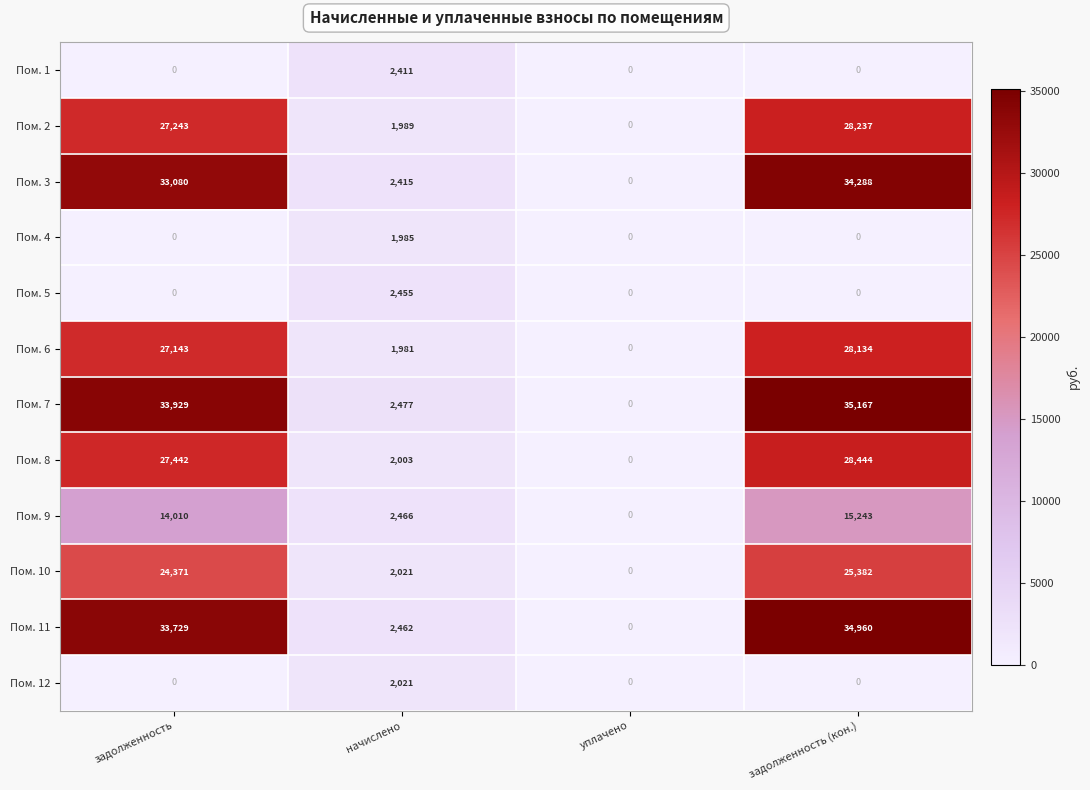

What is the average value of the Пом. 3 series?

17446